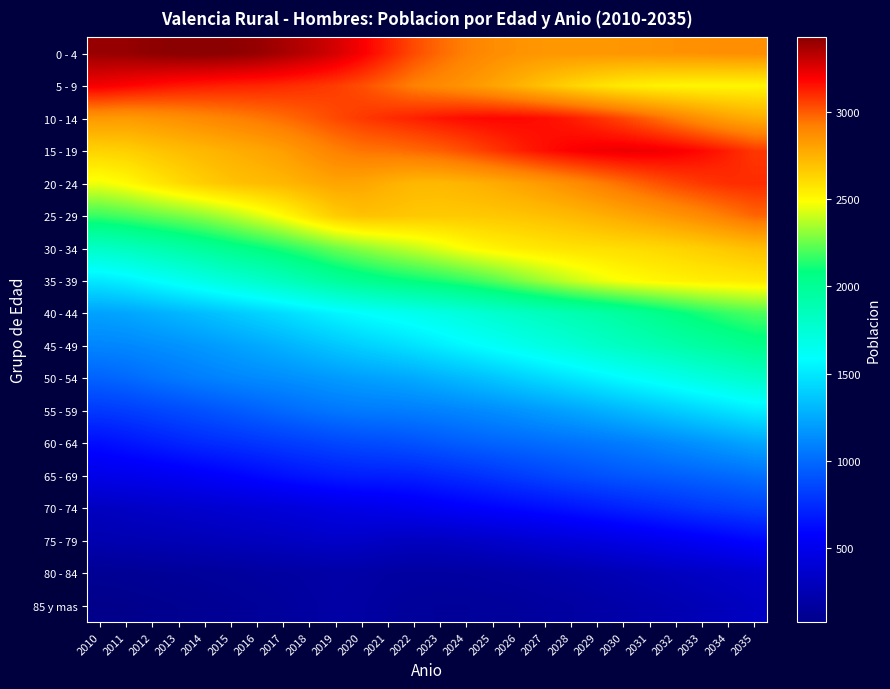

At which category does the chart reach its minimum across all series?

2010